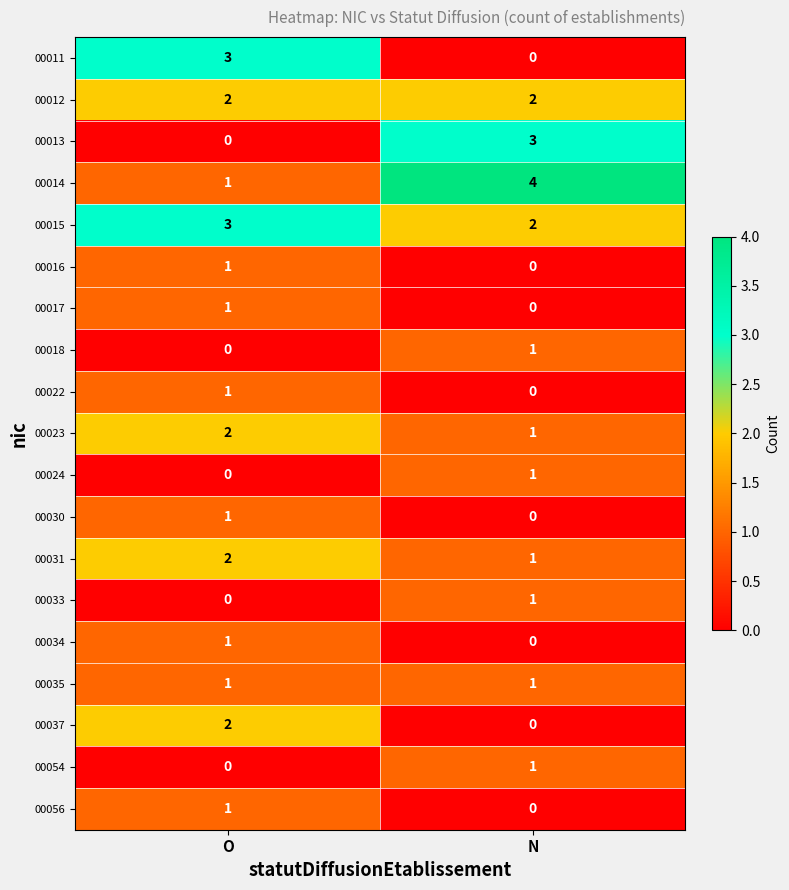

Which category has the lowest value in the 00034 series?

N